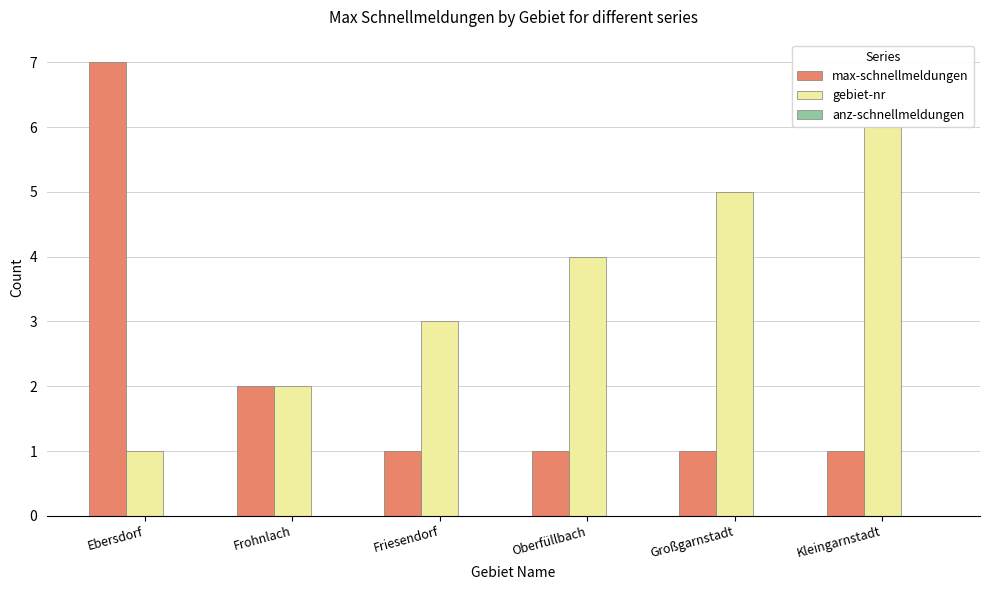

What is the spread (max minus min) of values at Friesendorf?

2